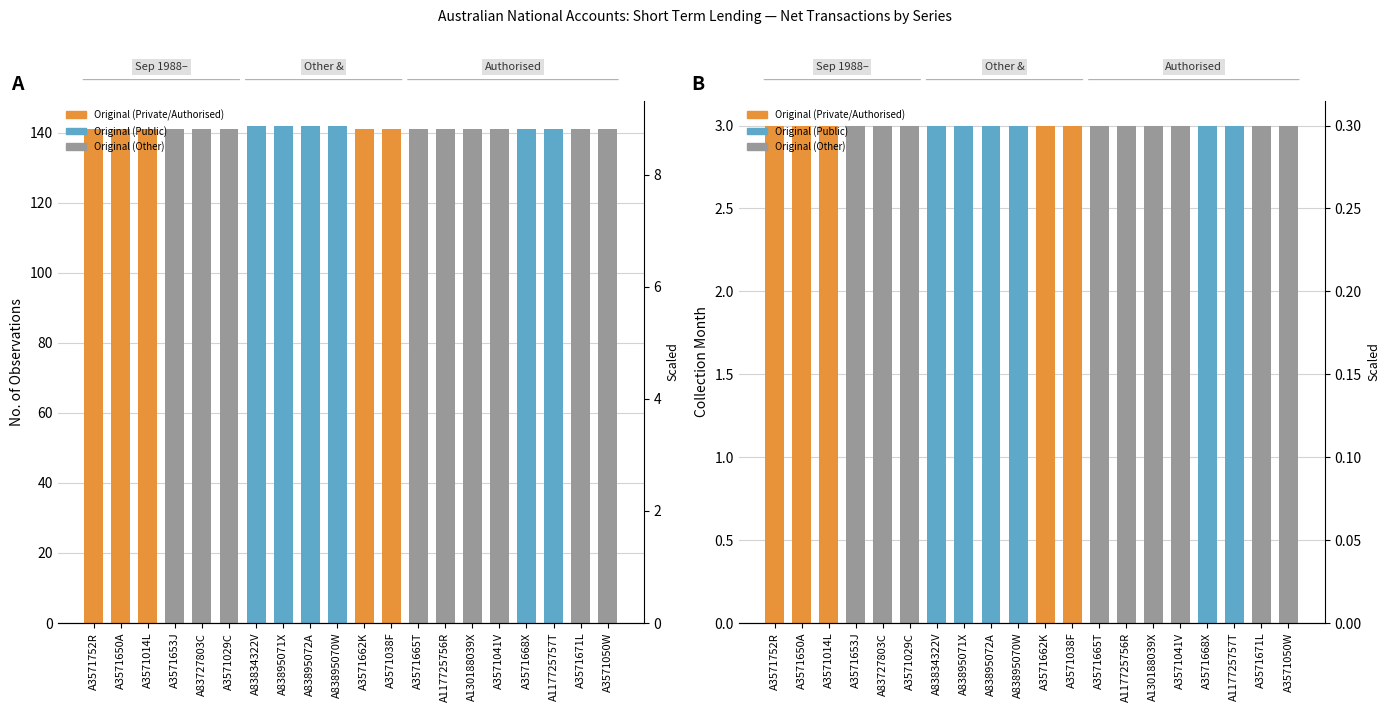

Reading left to right, extract all data points from this chart.

141	141	141	141	141	141	142	142	142	142	141	141	141	141	141	141	141	141	141	141